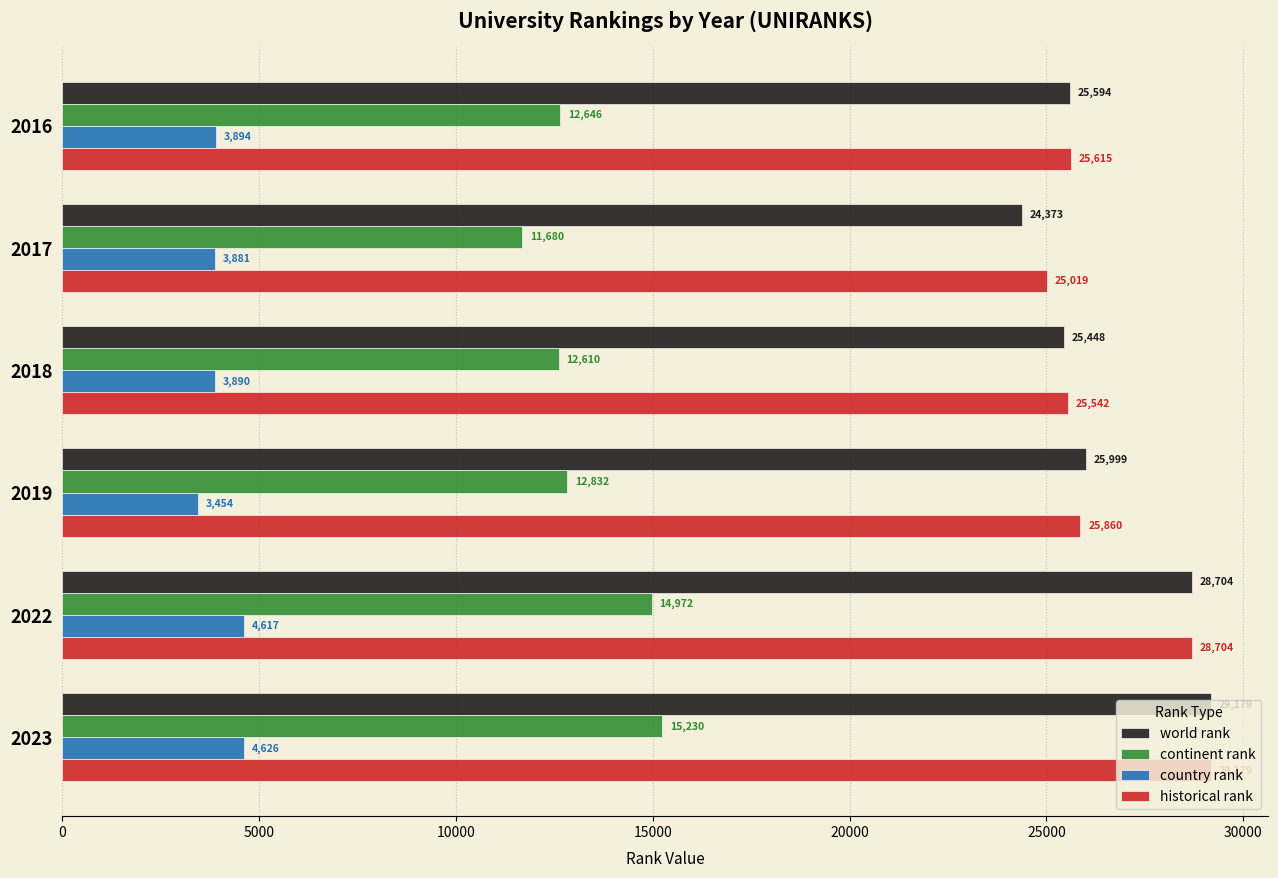

What is the difference between the continent rank values at 2019 and 2017?

1152.0